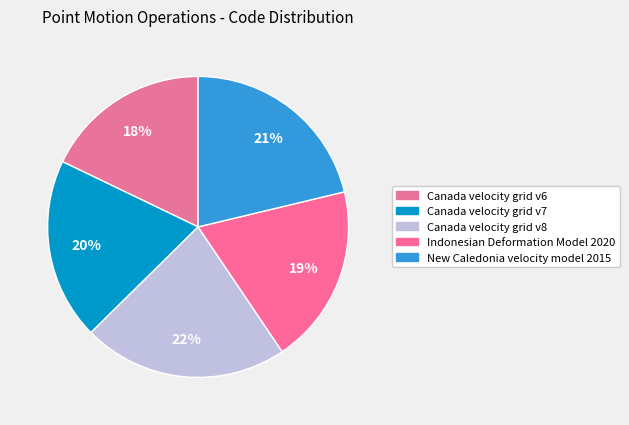

Count the number of slices in the pie.

5